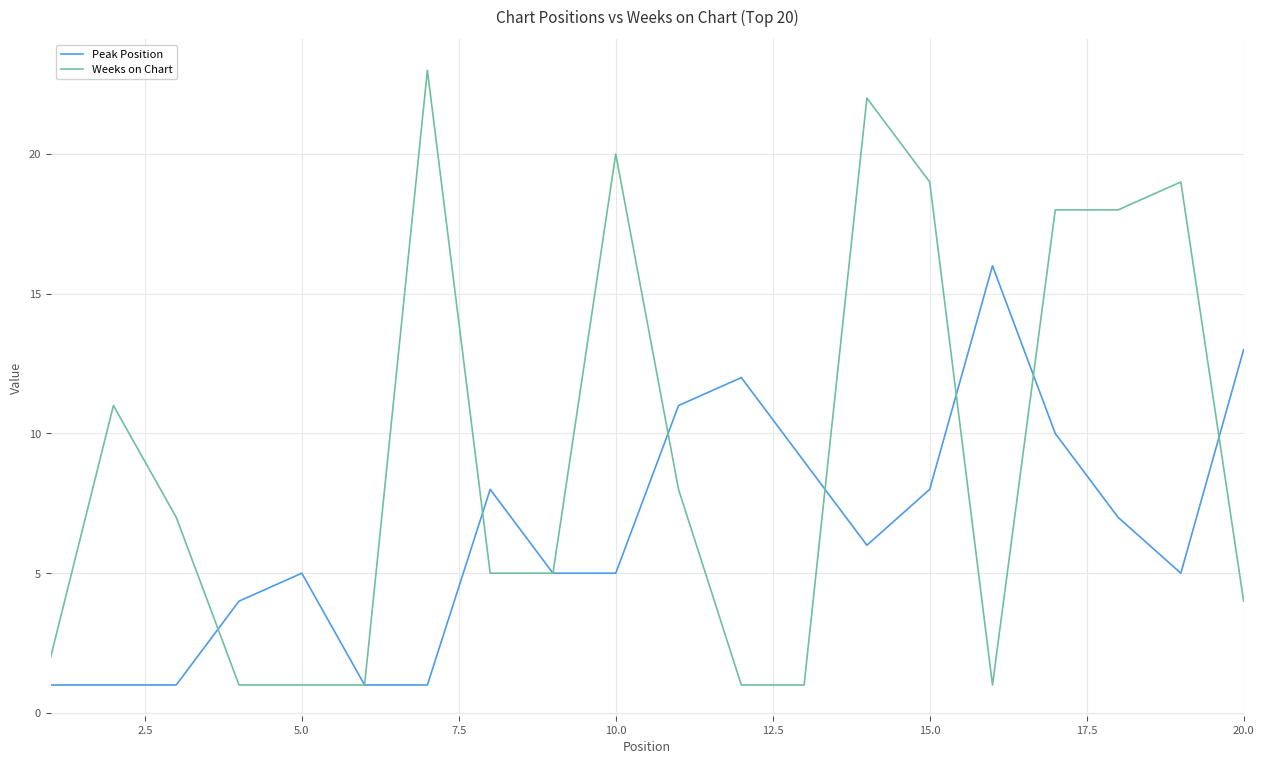

Which series has the widest spread of values?

Weeks on Chart